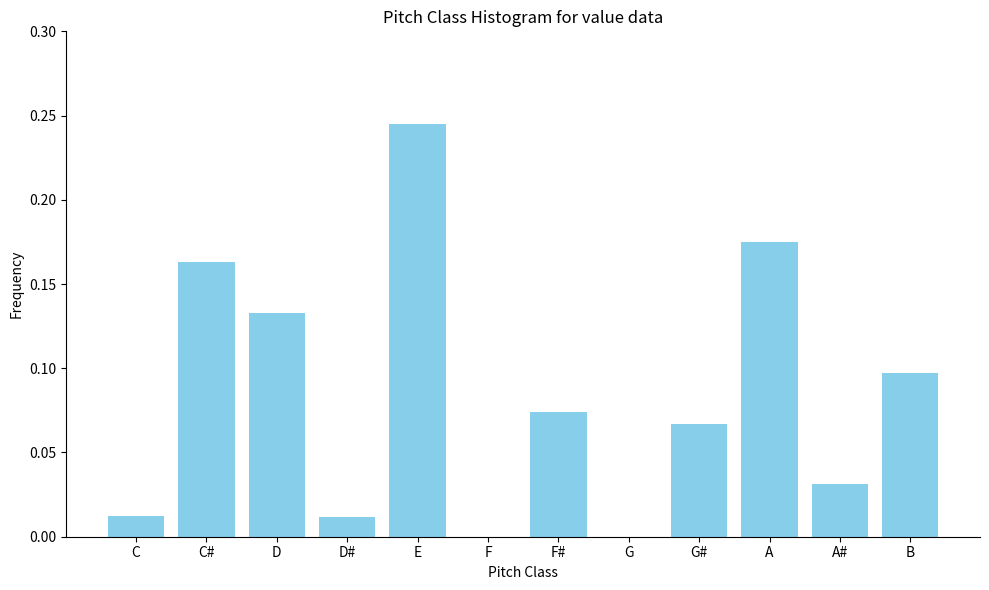

The chart shows a value of -0.2 at G. True or false?

False